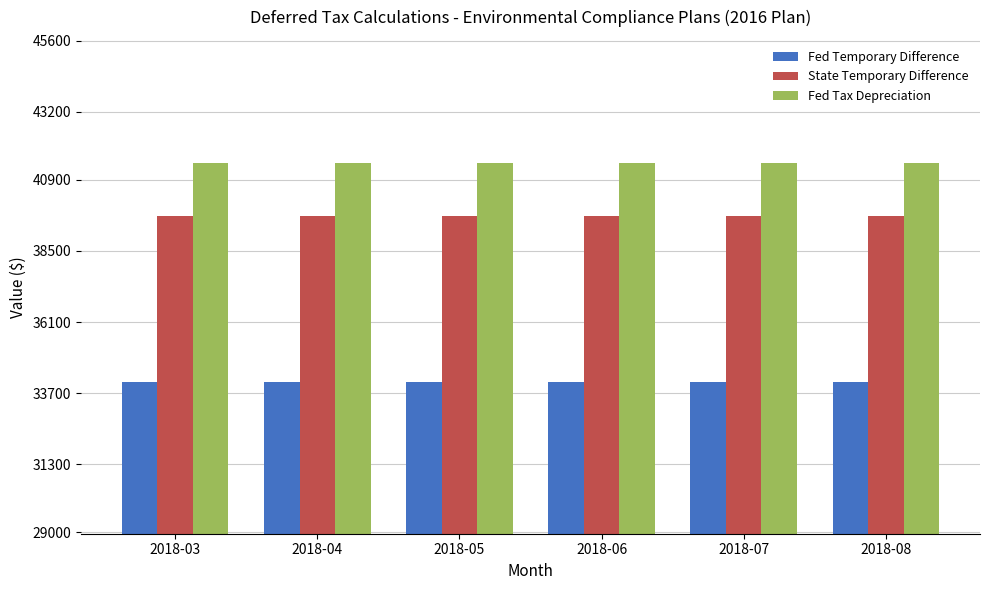

Rank the series at 2018-07 from highest to lowest value.

Fed Tax Depreciation, State Temporary Difference, Fed Temporary Difference